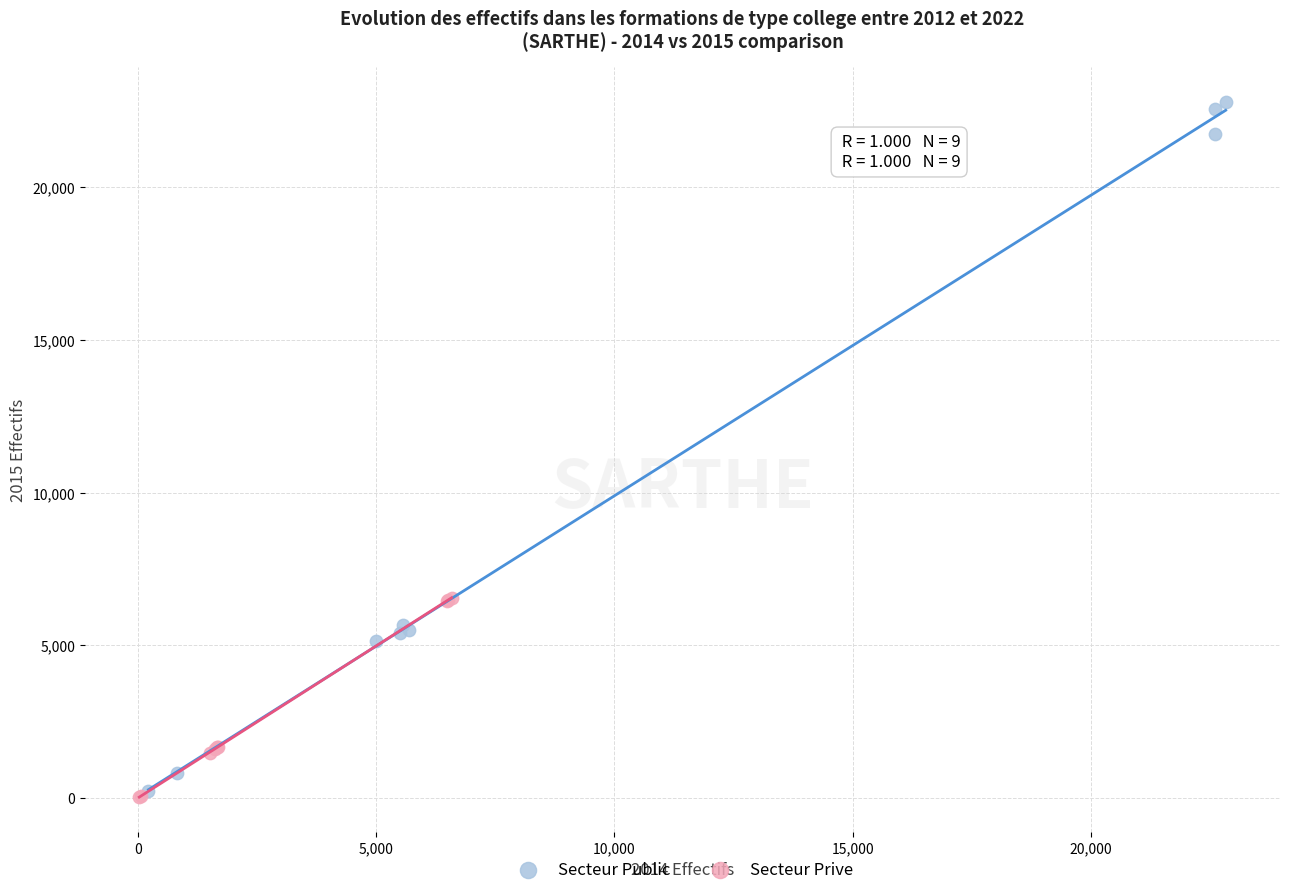

Which series reaches the maximum Y coordinate?

Secteur Public